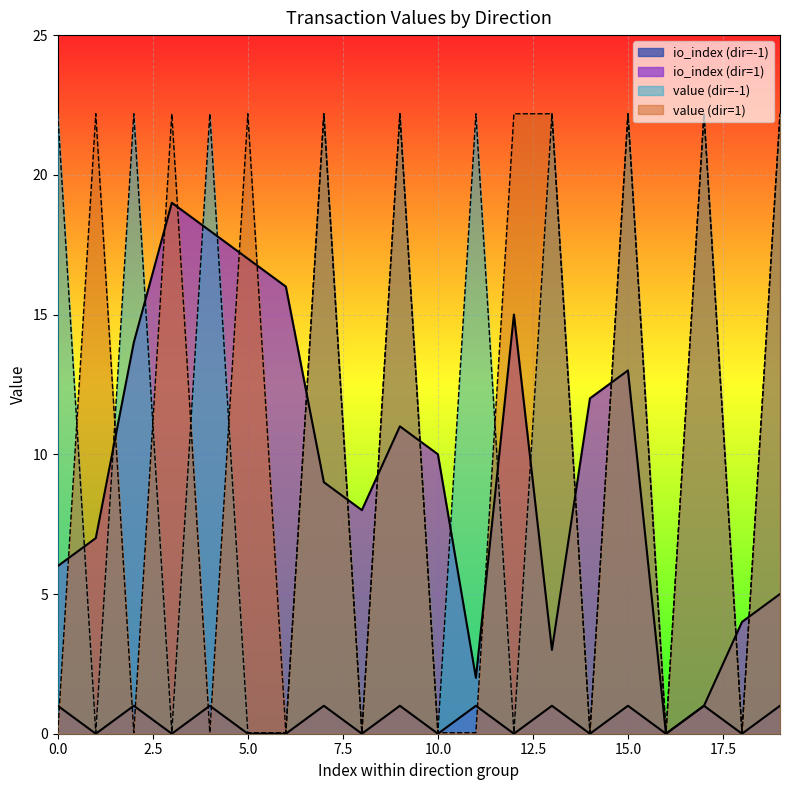

True or false: value has a value of 0.0 at 1.

False